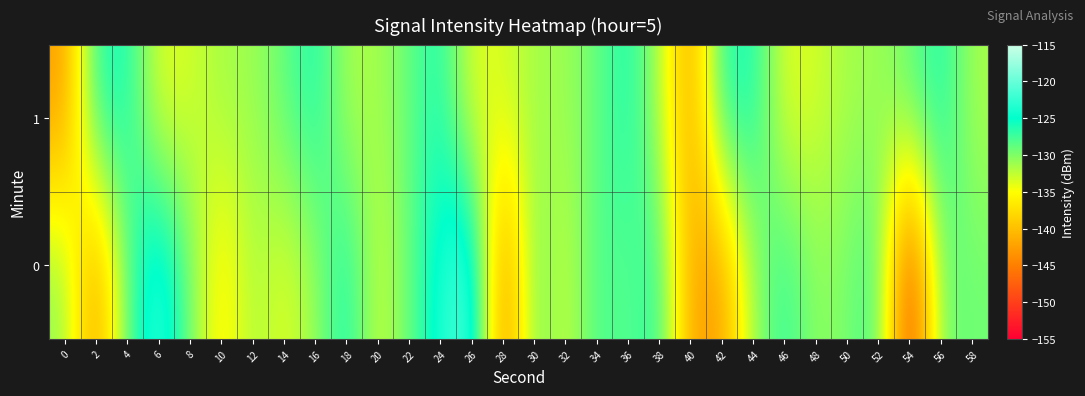

Reading left to right, list all the values displayed in this chart.

0: 0=-130.5	2=-143.6	4=-128.6	6=-121.3	8=-129.4	10=-136.8	12=-131.4	14=-134.0	16=-131.1	18=-125.2	20=-133.4	22=-129.0	24=-123.7	26=-120.1	28=-145.5	30=-129.0	32=-133.2	34=-127.7	36=-128.6	38=-126.3	40=-142.4	42=-142.7	44=-131.0	46=-126.6	48=-130.7	50=-129.7	52=-127.2	54=-151.3	56=-129.0	58=-129.3
1: 0=-142.8	2=-126.3	4=-125.7	6=-134.0	8=-133.3	10=-131.4	12=-131.2	14=-128.9	16=-125.9	18=-131.6	20=-131.6	22=-128.9	24=-125.9	26=-134.0	28=-133.3	30=-131.4	32=-131.2	34=-128.9	36=-125.9	38=-131.6	40=-142.8	42=-126.3	44=-125.7	46=-134.0	48=-133.3	50=-131.4	52=-131.2	54=-128.9	56=-125.9	58=-131.6